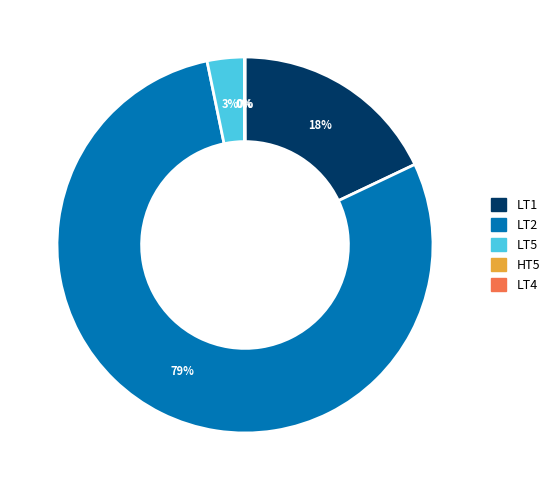

Is it true that LT1 is 8% of the pie?

False